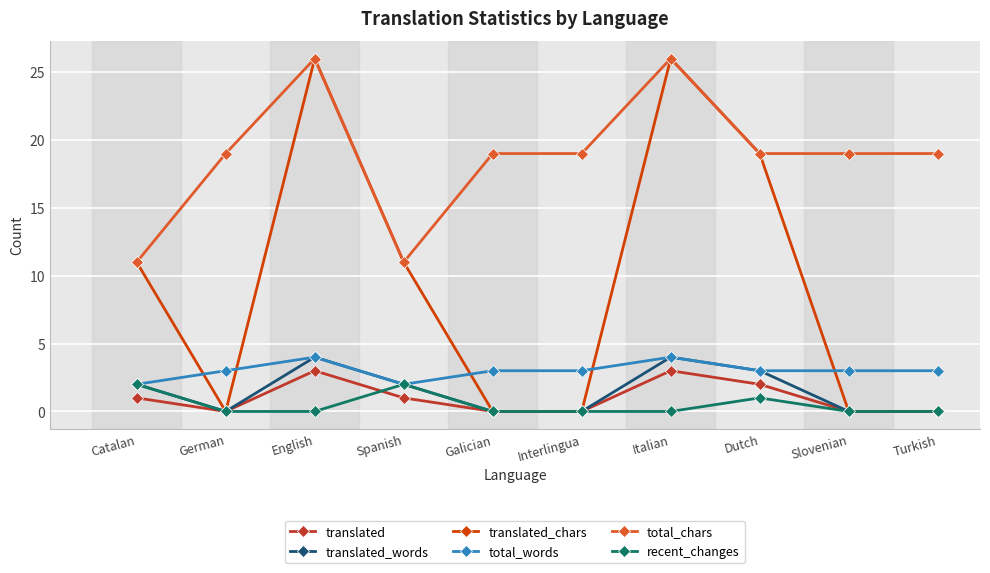

Reading right to left, extract all data points from this chart.

translated: 0	0	2	3	0	0	1	3	0	1
translated_words: 0	0	3	4	0	0	2	4	0	2
translated_chars: 0	0	19	26	0	0	11	26	0	11
total_words: 3	3	3	4	3	3	2	4	3	2
total_chars: 19	19	19	26	19	19	11	26	19	11
recent_changes: 0	0	1	0	0	0	2	0	0	2